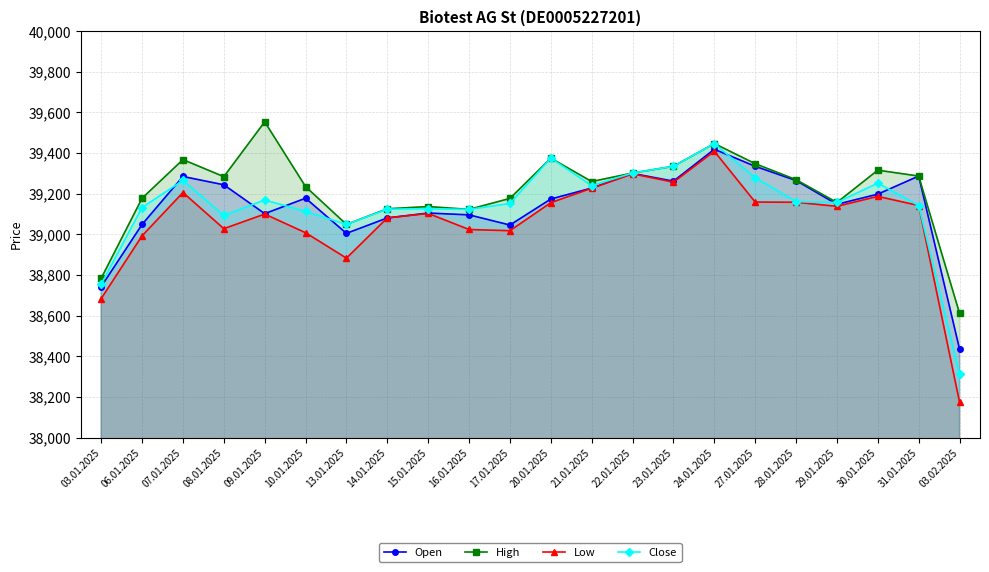

True or false: Close has a value of 54794 at 14.01.2025.

False